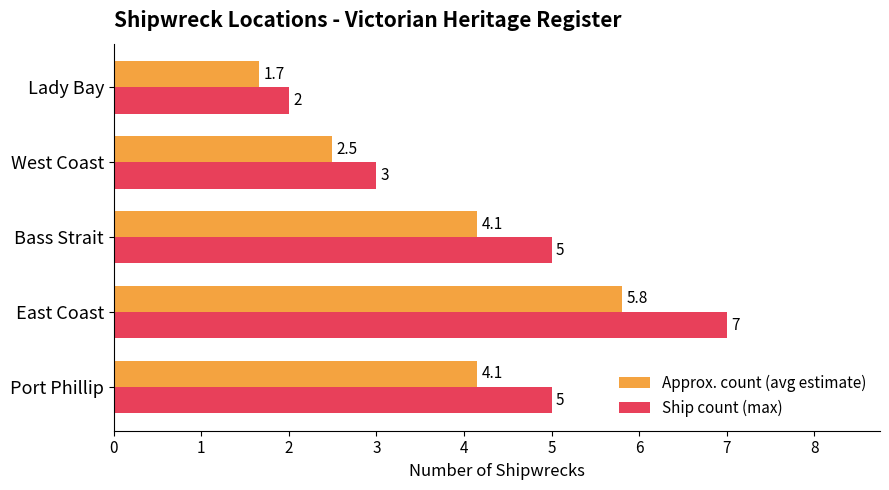

What is the sum of all Ship count (max) values?

22.0